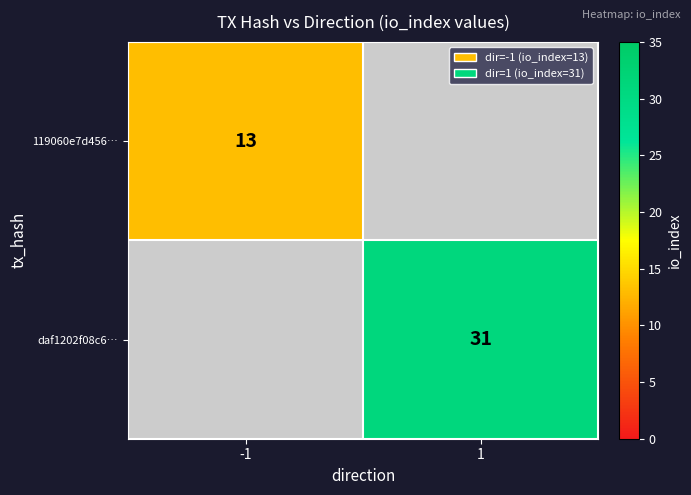

True or false: daf1202f08c6… has a value of 52 at 1.

False